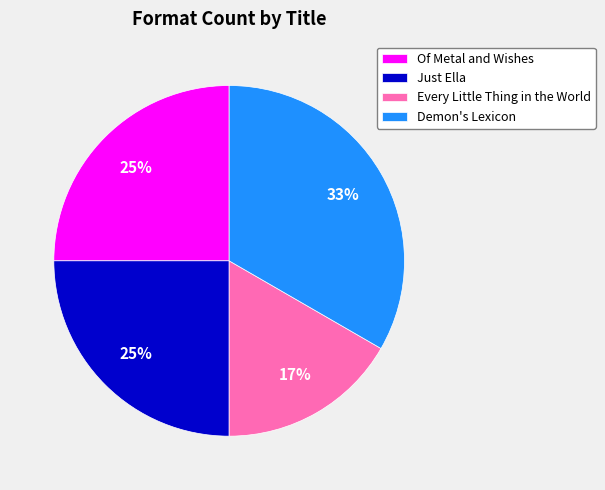

What is the largest slice in the pie chart?

Demon's Lexicon